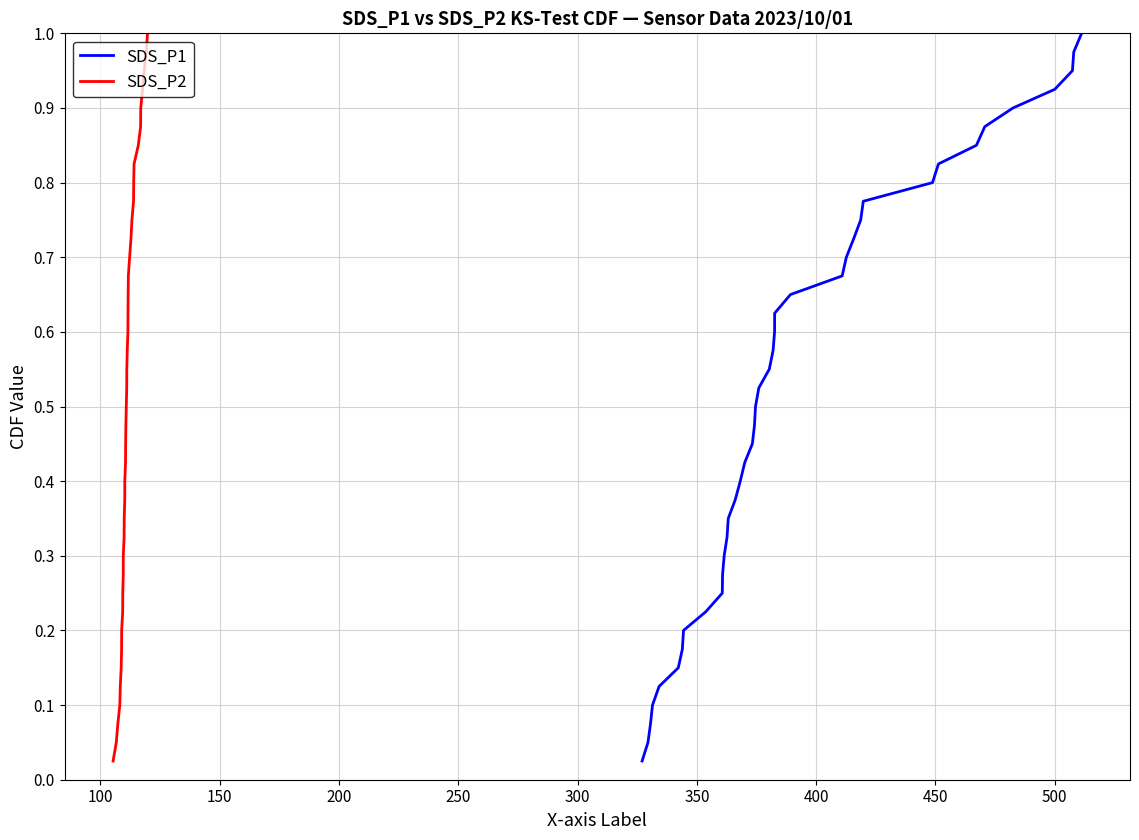

Reading right to left, what are all the values shown in this chart?

SDS_P1: 1.0	1.0	0.9	0.9	0.9	0.9	0.8	0.8	0.8	0.8	0.8	0.7	0.7	0.7	0.7	0.6	0.6	0.6	0.6	0.5	0.5	0.5	0.5	0.4	0.4	0.4	0.3	0.3	0.3	0.3	0.2	0.2	0.2	0.2	0.1	0.1	0.1	0.1	0.1	0.0
SDS_P2: 1.0	1.0	0.9	0.9	0.9	0.9	0.8	0.8	0.8	0.8	0.8	0.7	0.7	0.7	0.7	0.6	0.6	0.6	0.6	0.5	0.5	0.5	0.5	0.4	0.4	0.4	0.3	0.3	0.3	0.3	0.2	0.2	0.2	0.2	0.1	0.1	0.1	0.1	0.1	0.0